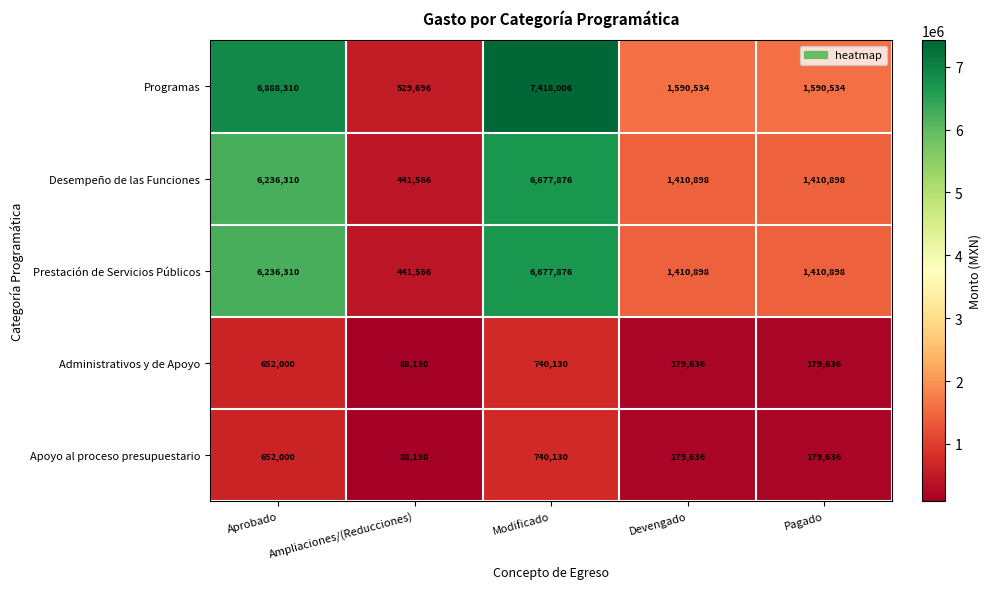

How many distinct data groups are displayed?

5